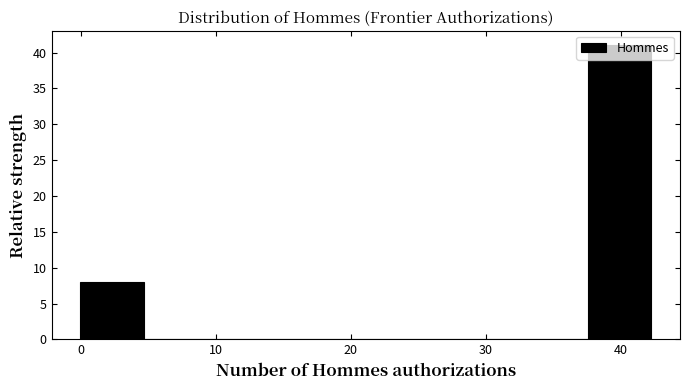

Reading left to right, transcribe this chart: for each bar, give the range it covers on the x-axis and its height. Neither the bar edges nor the heights are printed on the chart, so give them approximately, as read against the axes.

0 to 5: 8
5 to 9: 0
9 to 14: 0
14 to 19: 0
19 to 23: 0
23 to 28: 0
28 to 33: 0
33 to 38: 0
38 to 42: 41